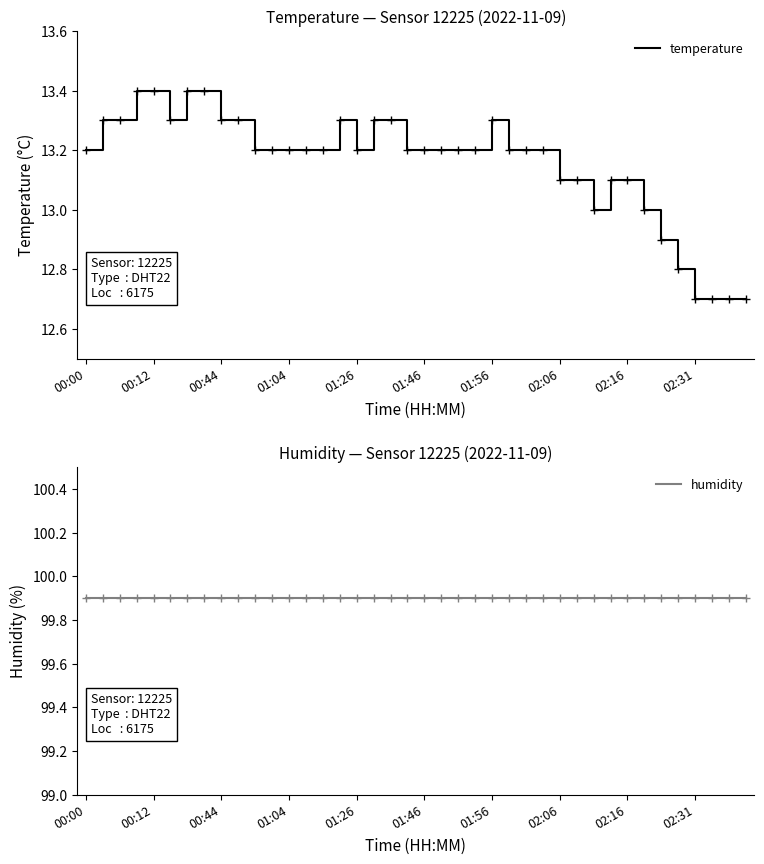

Is it true that temperature equals 13.3 at 17?

True